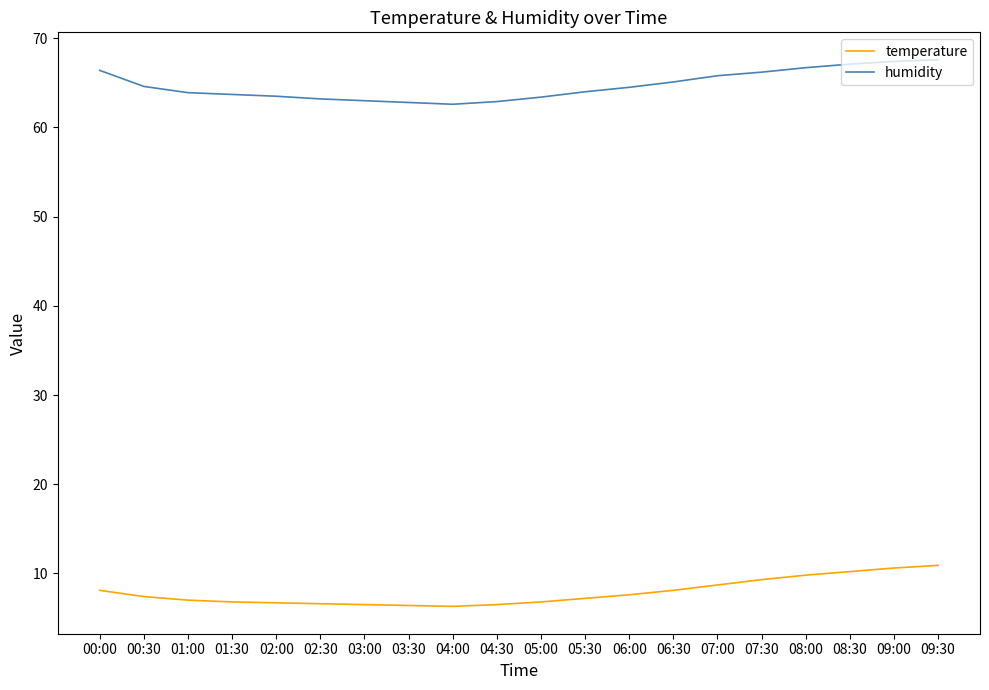

What is the total value across all series at 08:00?

76.5